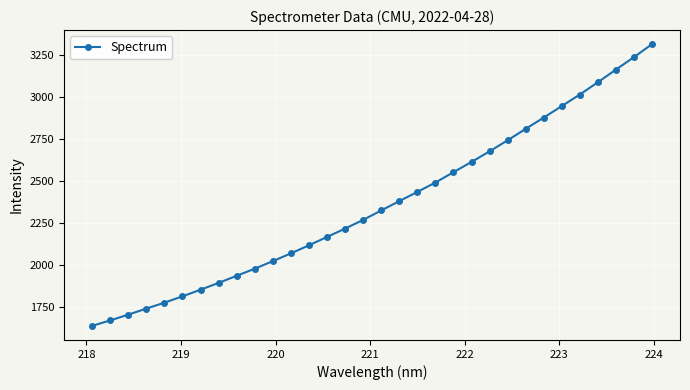

How many distinct data groups are displayed?

1